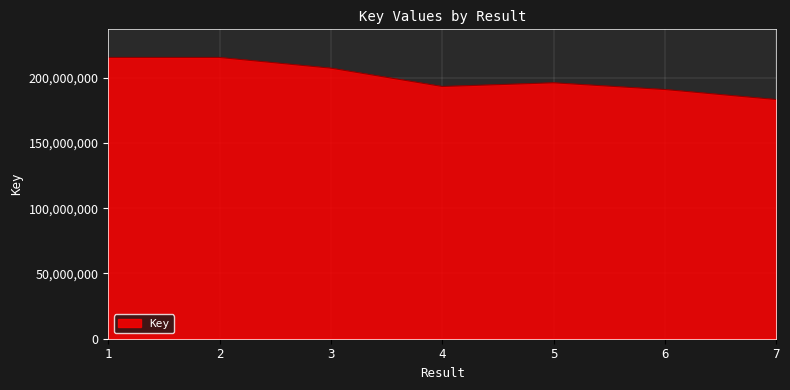

Which category has the lowest value across all series?

7